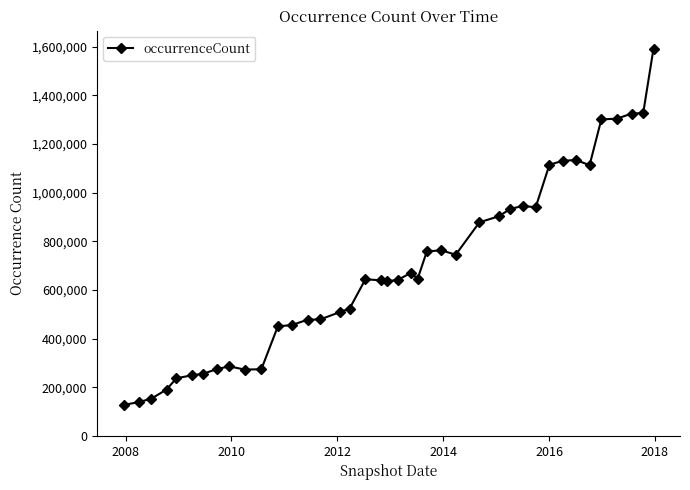

What is the value of the 19th point from the left?

639061